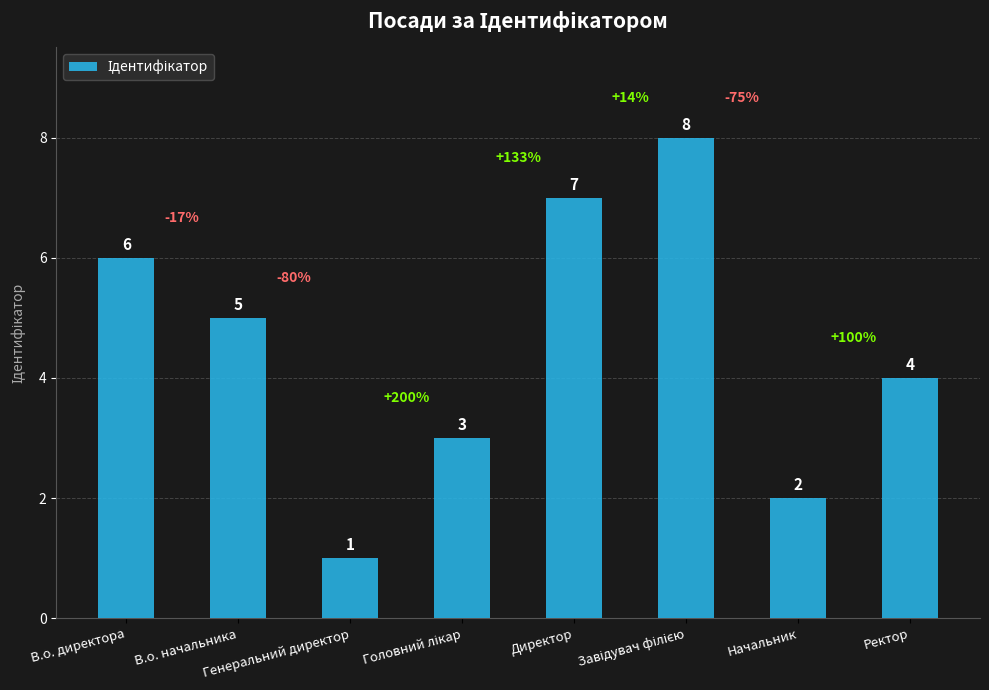

How many values are between 3 and 7?

5